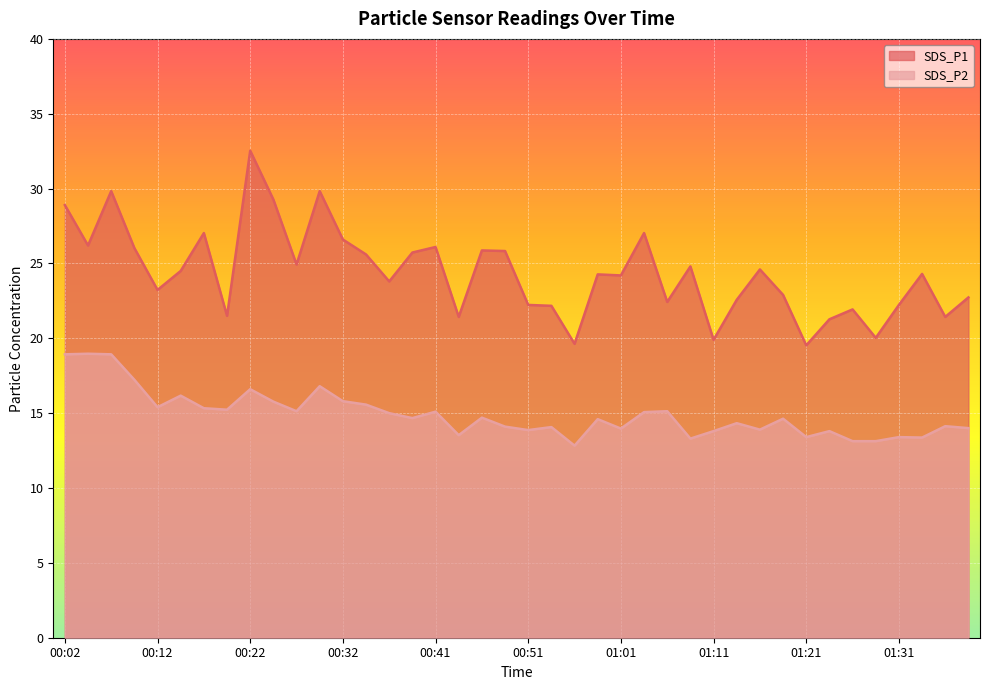

What is the approximate value of SDS_P2 at 00:59?

14.6